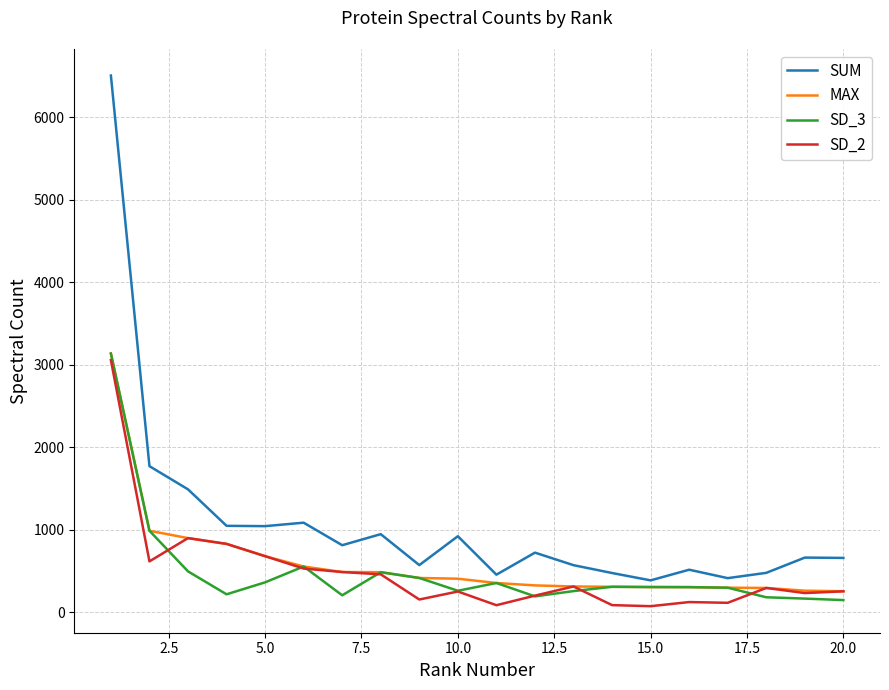

What is the highest value of the SD_2 series?

3057